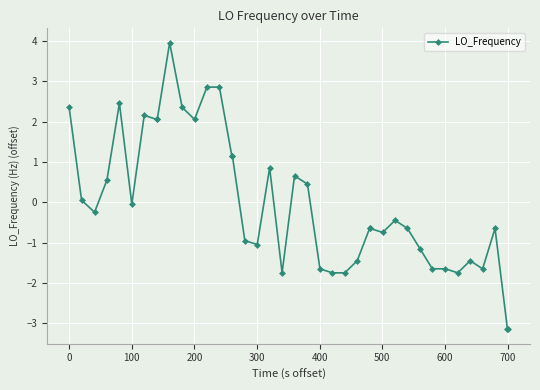

What is the greatest value displayed?

4.0